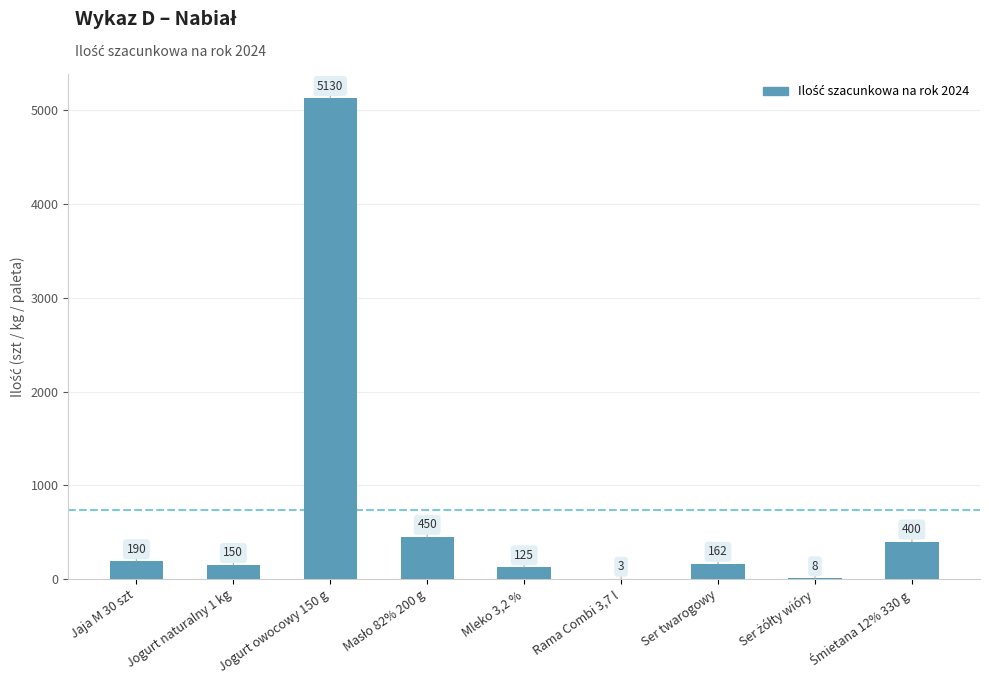

What is the sum of all values?

6618